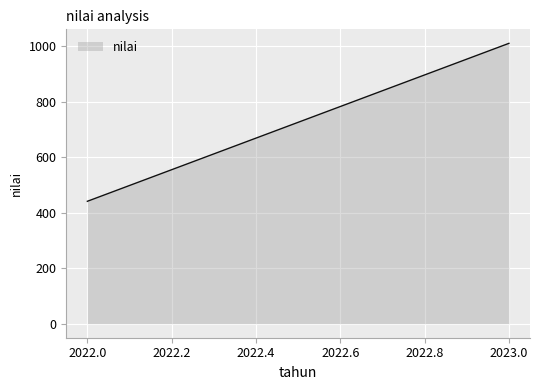

What is the difference between the values at 2023 and 2022?

569